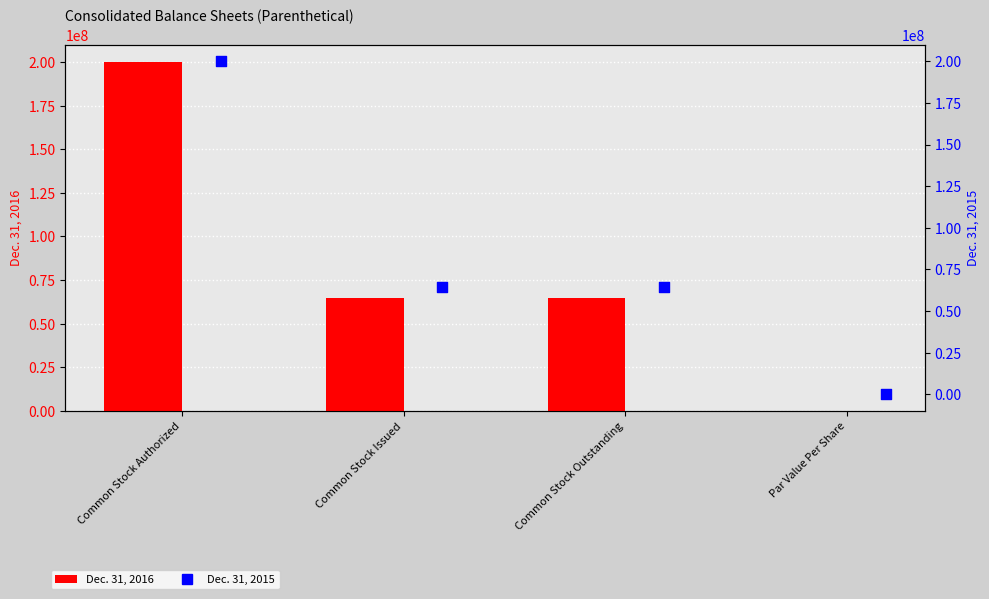

At which category is the sum across all series the highest?

Common Stock Authorized